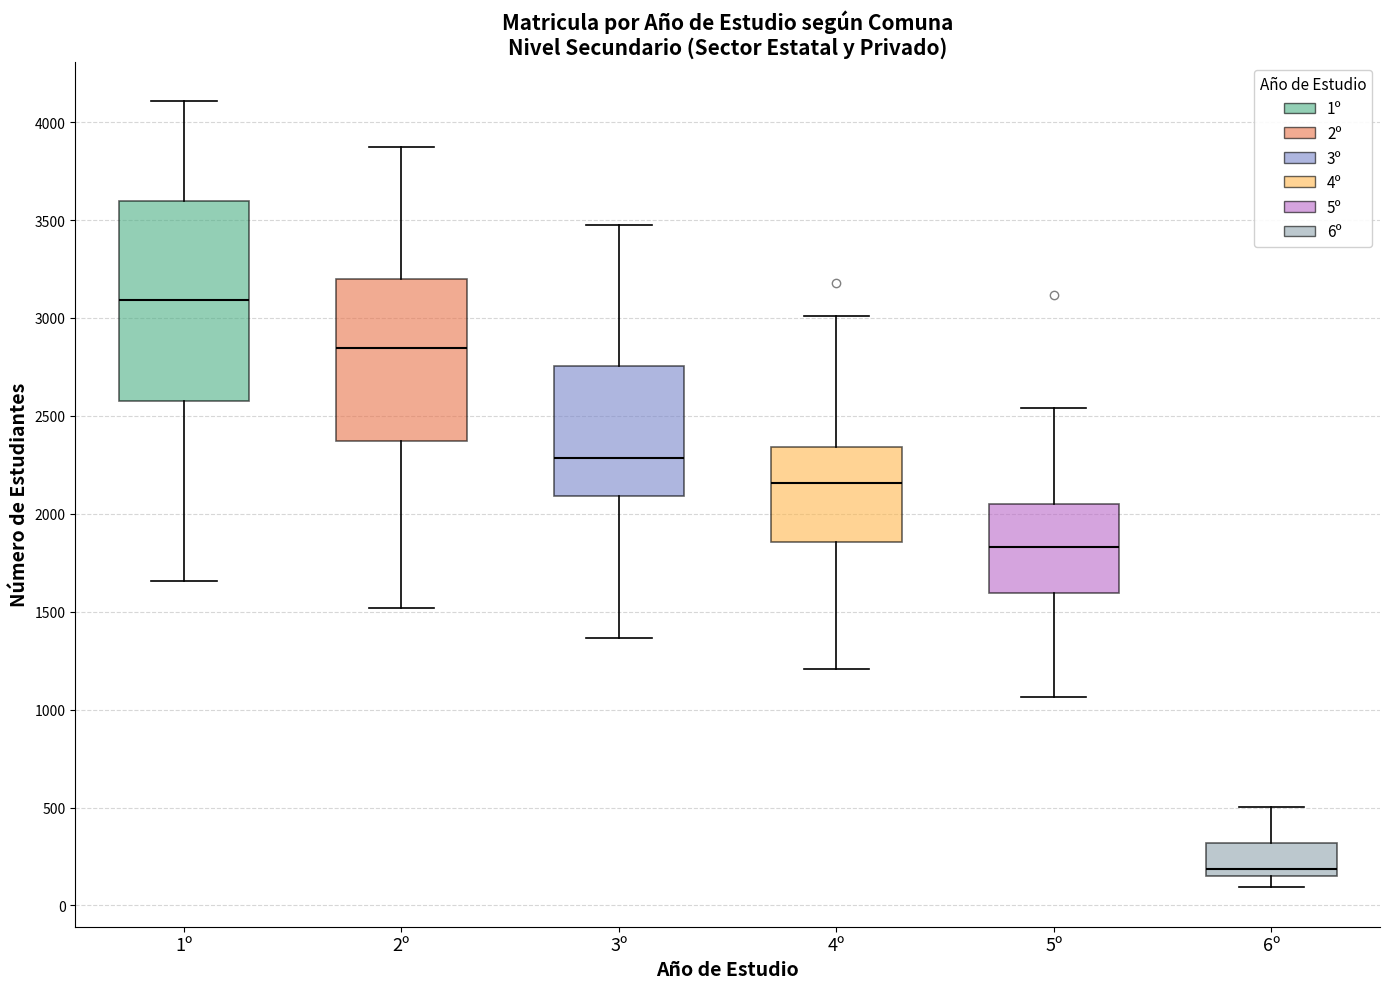

Reading left to right, transcribe this box plot: for each box, give where its median line is, the range the box spans, and where its two whiskers end, as read against the y-axis. The values are not printed on the chart, so give them approximately, as read against the axis.

1º: median 3100, box 2550 to 3600, whiskers 1650 to 4100
2º: median 2850, box 2350 to 3200, whiskers 1500 to 3900
3º: median 2300, box 2100 to 2750, whiskers 1350 to 3450
4º: median 2150, box 1850 to 2350, whiskers 1200 to 3000
5º: median 1850, box 1600 to 2050, whiskers 1050 to 2550
6º: median 200, box 150 to 300, whiskers 100 to 500